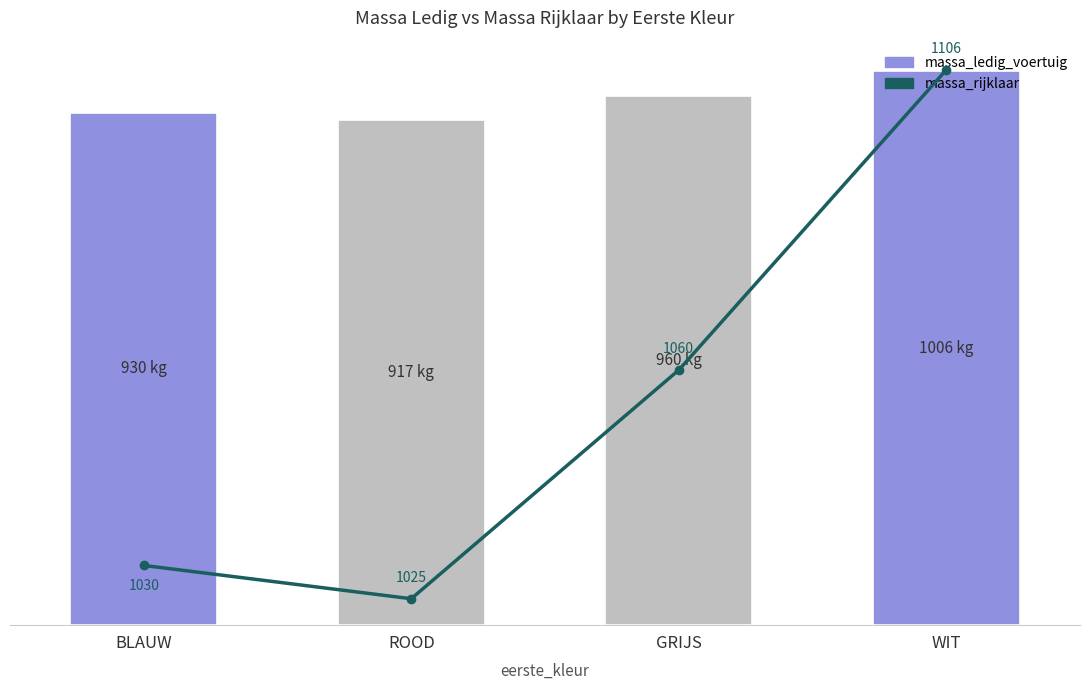

What is the approximate value of massa_rijklaar at BLAUW?

1030.3